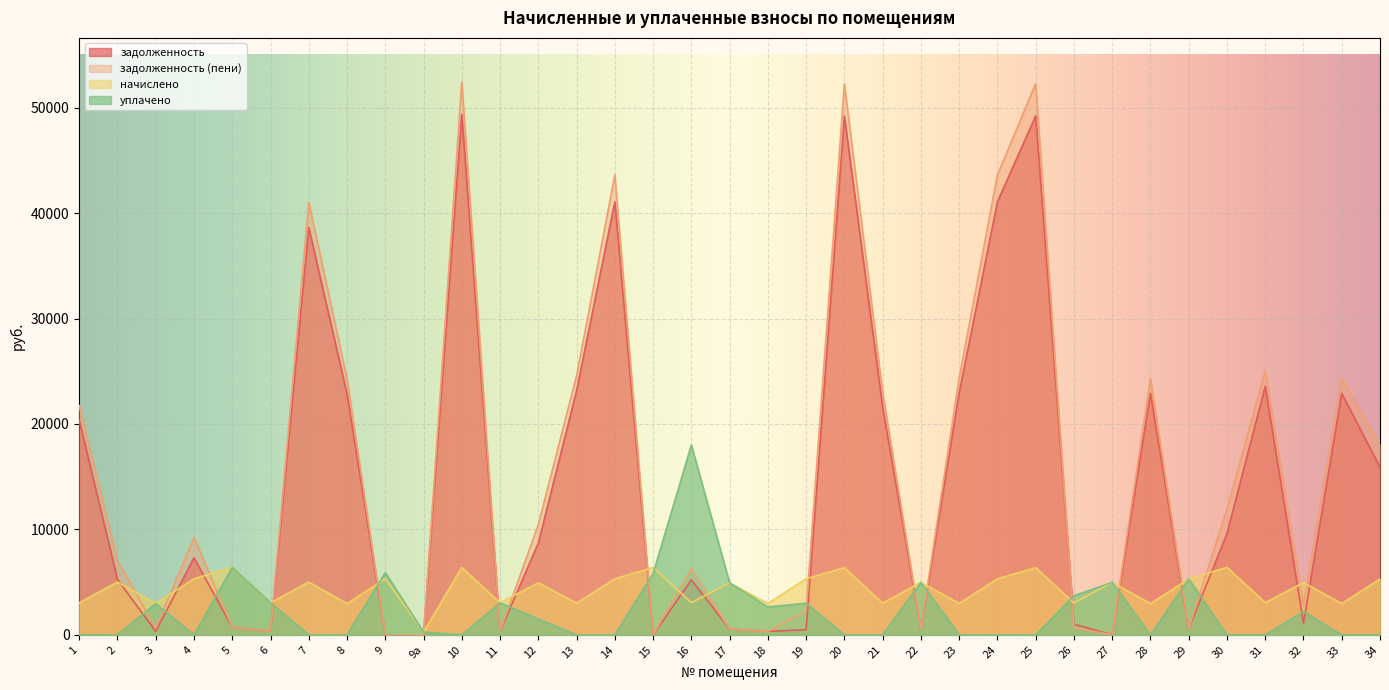

What is the difference between the задолженность values at 34 and 14?

25172.0